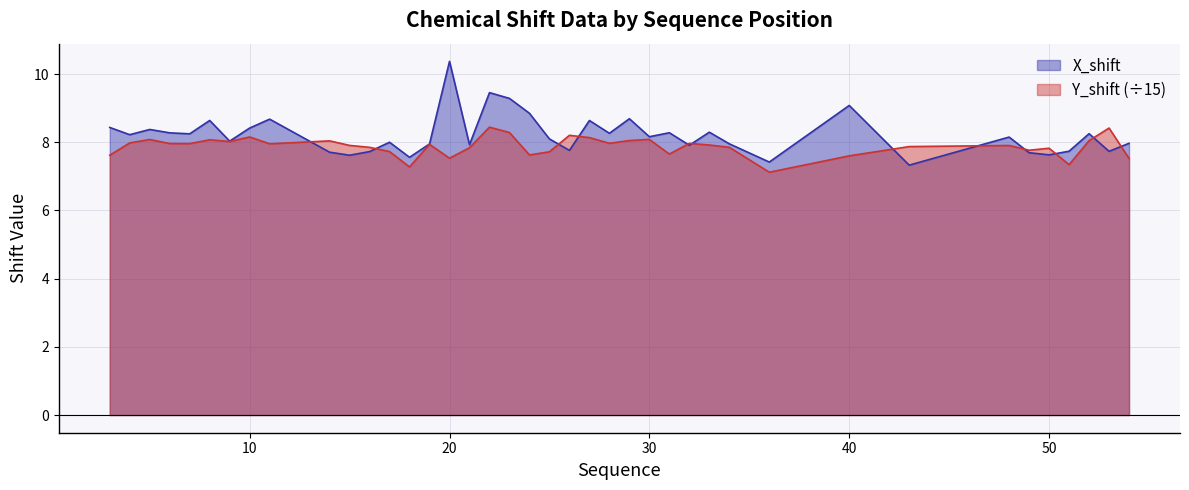

Where is the first local maximum for X_shift?

5